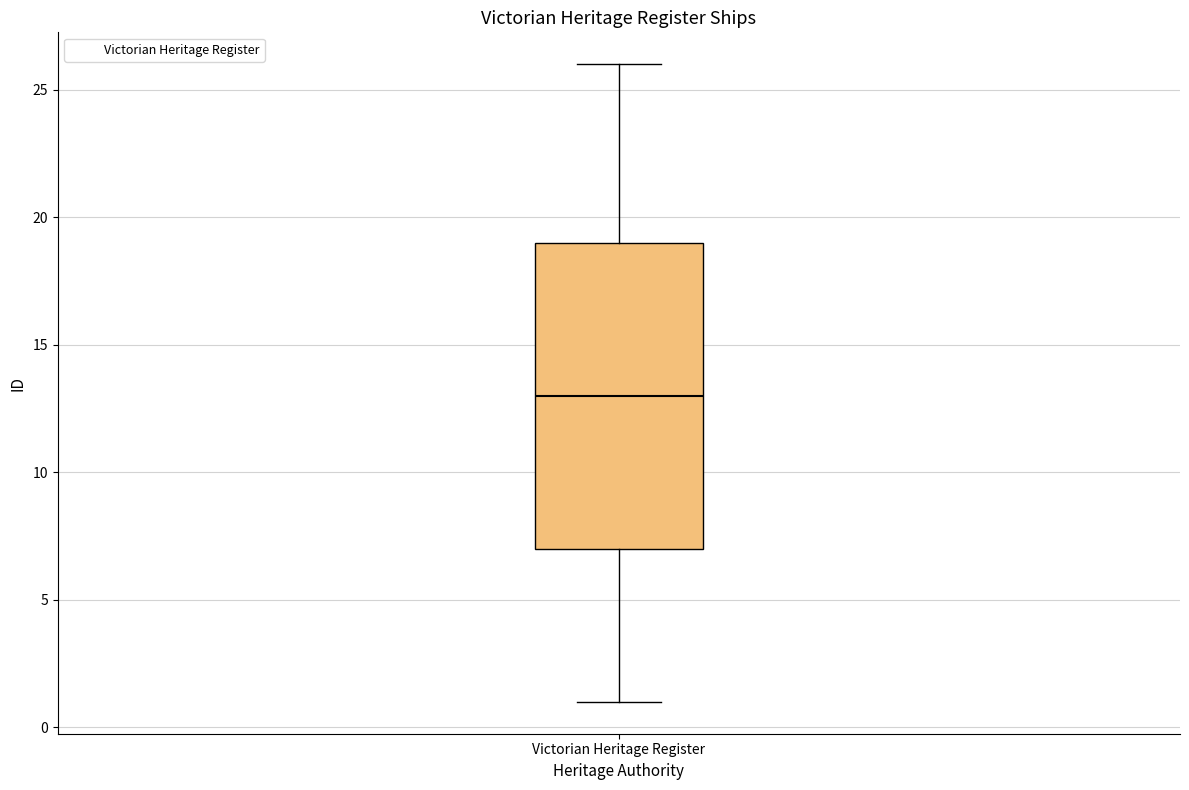

Where is the lower edge of the box for Victorian Heritage Register on the y-axis? The values are not printed on the chart, so give them approximately, as read against the axis.

7